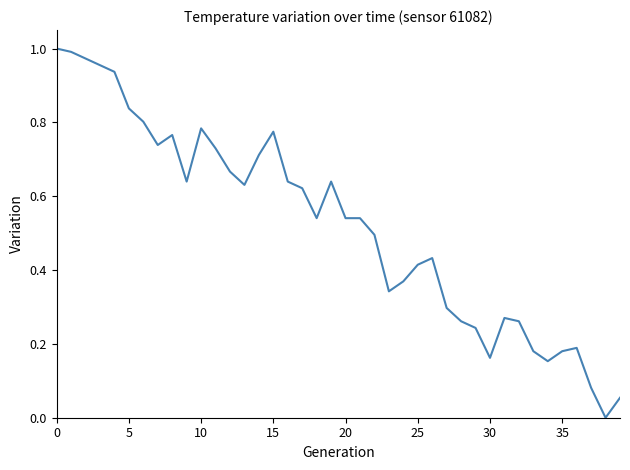

The chart shows a value of 0.3 at 0. True or false?

False